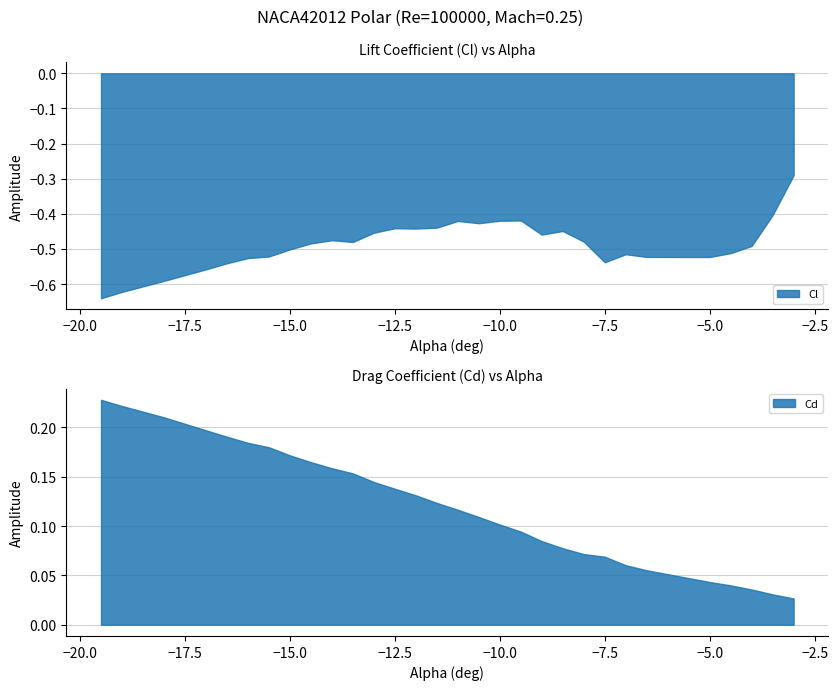

Read the Cd value at 19.

0.1